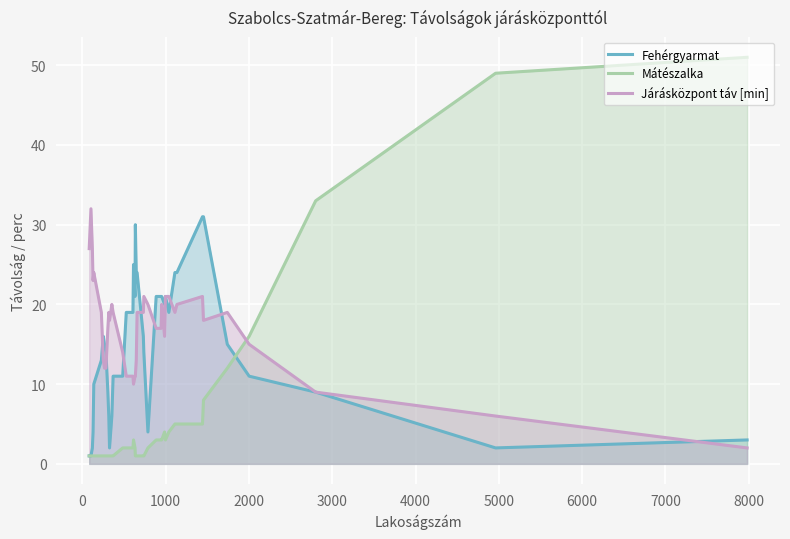

Which series has the widest spread of values?

Mátészalka